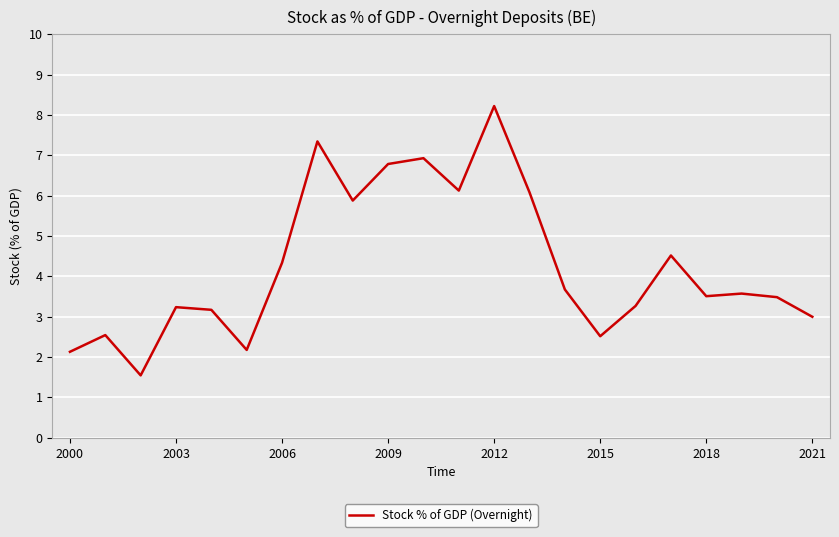

What is the smallest value displayed?

1.5